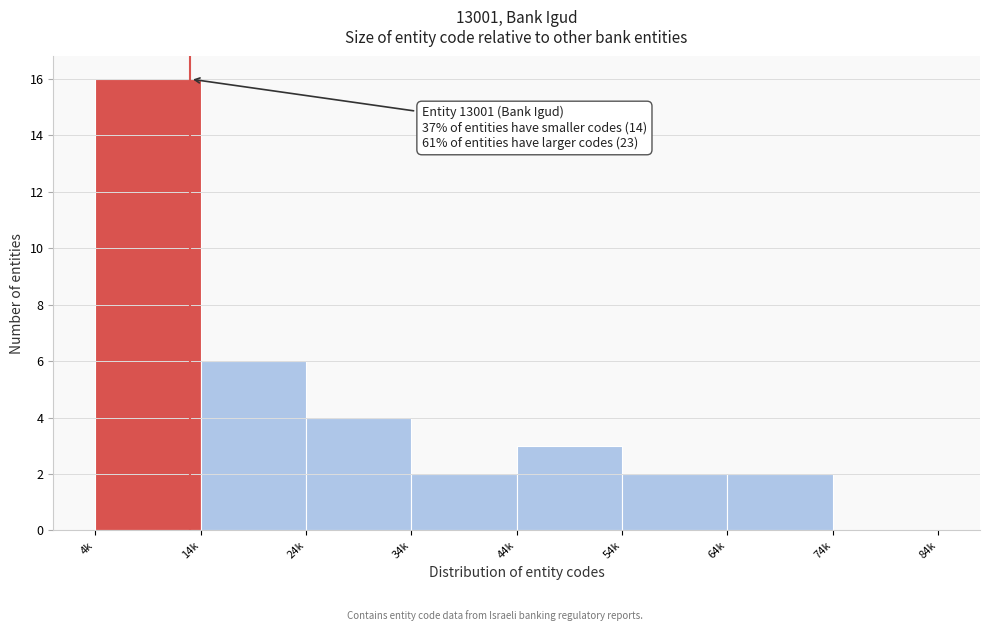

Reading left to right, list all the values displayed in this chart.

4k=16	14k=6	24k=4	34k=2	44k=3	54k=2	64k=2	74k=0